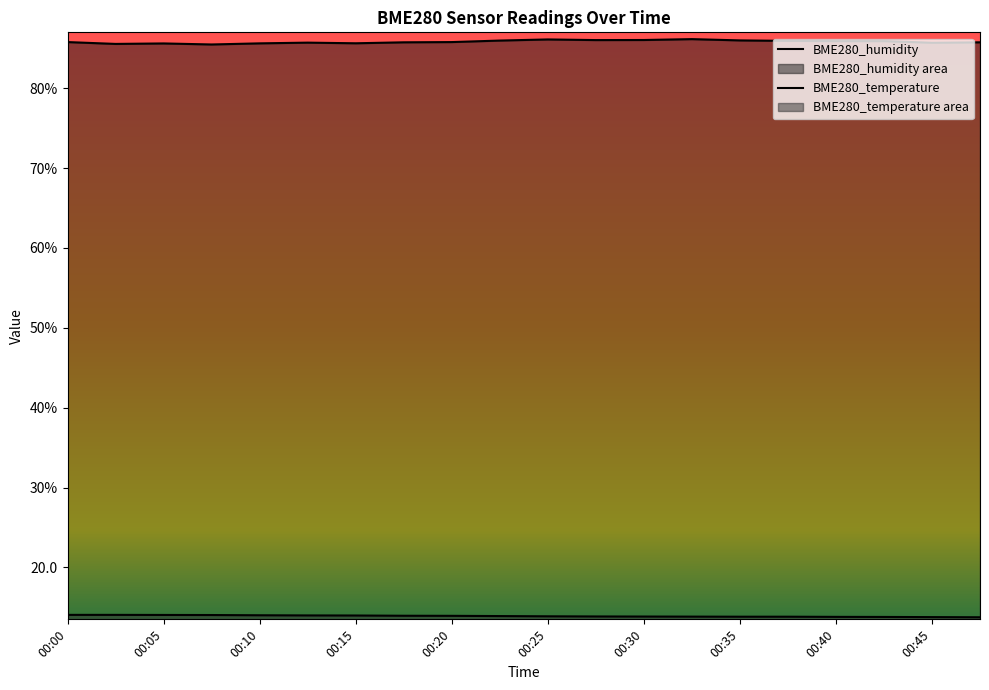

Which series changed the most between 15 and 16?

BME280_humidity